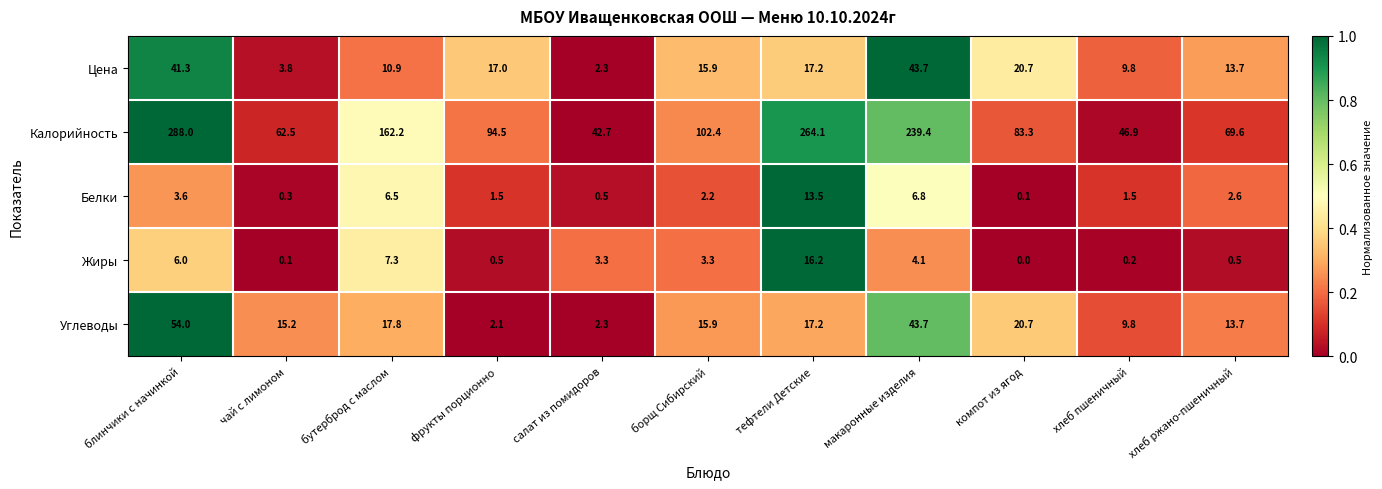

Between фрукты порционно and хлеб ржано-пшеничный, which series saw the biggest shift?

Калорийность